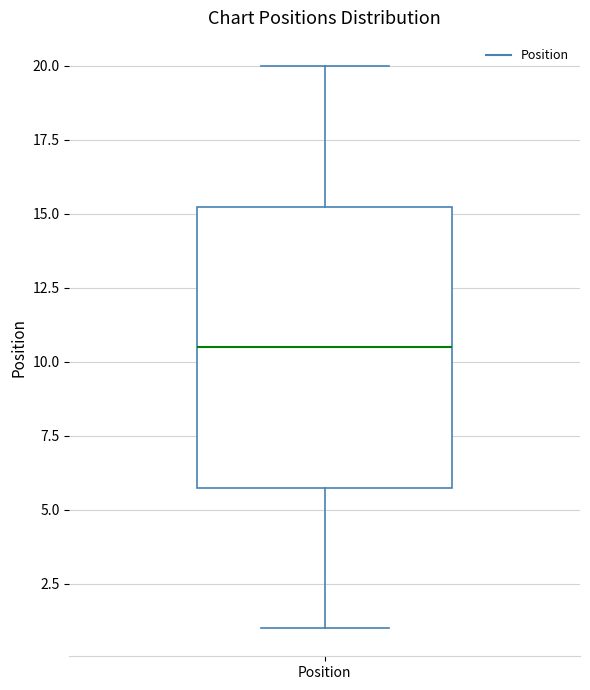

Transcribe this box plot: give where the median line is, the range the box spans, and where the two whiskers end, as read against the y-axis. The values are not printed on the chart, so give them approximately, as read against the axis.

median 10.5, box 6.0 to 15.5, whiskers 1.0 to 20.0